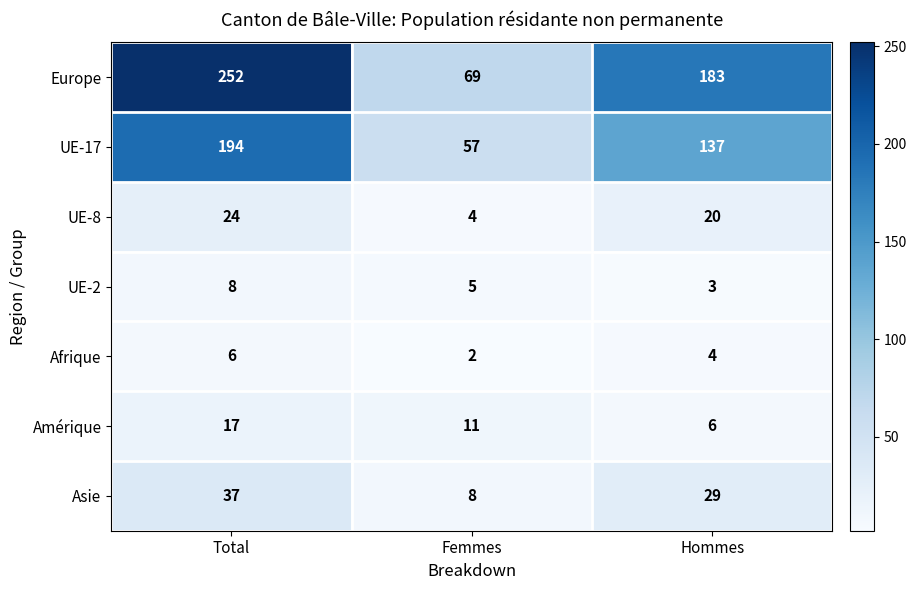

Where is Asie nearest to the value 22?

Hommes